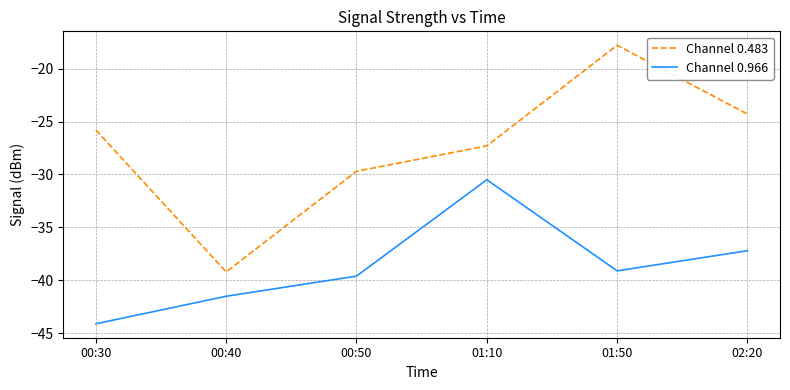

Reading left to right, extract all data points from this chart.

Channel 0.483: 00:30=-25.8	00:40=-39.2	00:50=-29.7	01:10=-27.3	01:50=-17.8	02:20=-24.3
Channel 0.966: 00:30=-44.1	00:40=-41.5	00:50=-39.6	01:10=-30.5	01:50=-39.1	02:20=-37.2